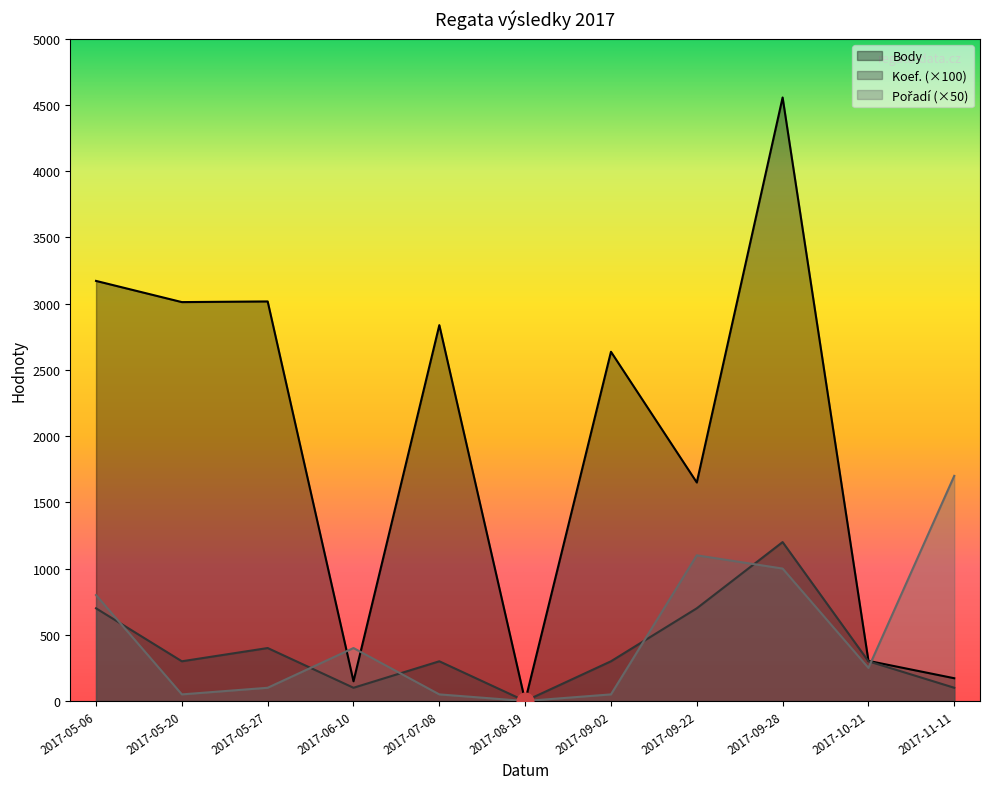

At how many categories does at least one series exceed 3971?

1